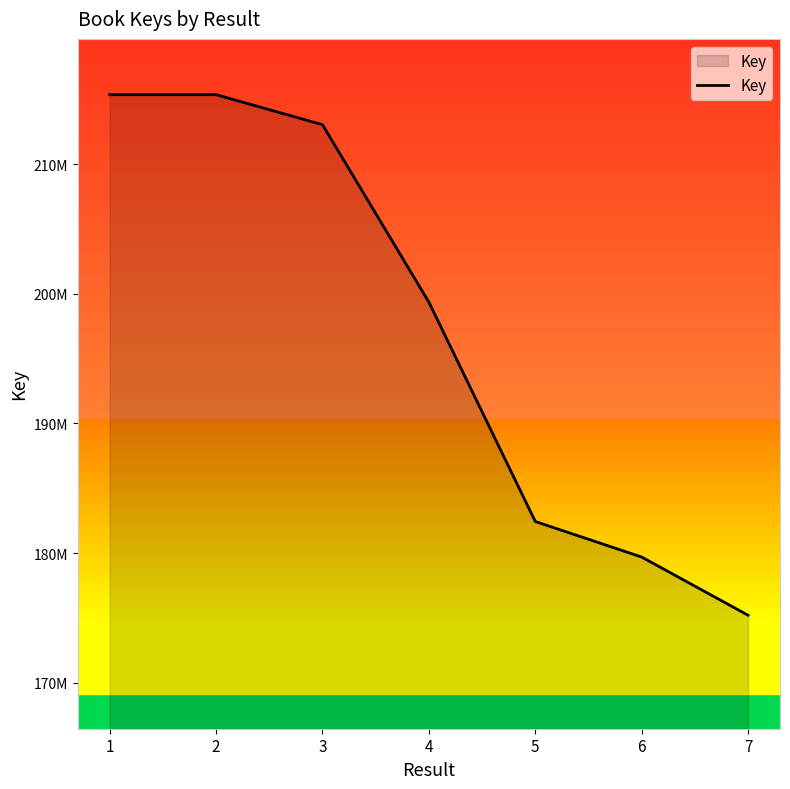

Reading left to right, list all the values displayed in this chart.

1=215380072	2=215380154	3=213065289	4=199365414	5=182433137	6=179689057	7=175195237